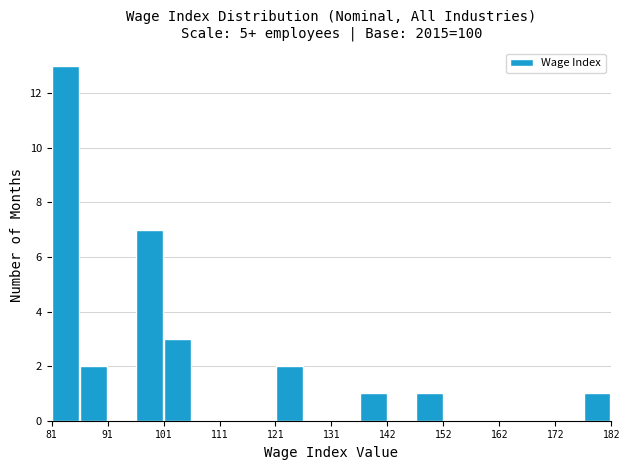

Around what value on the x-axis is the tallest bar? Give the approximate position of its centre, as read against the axis.

84